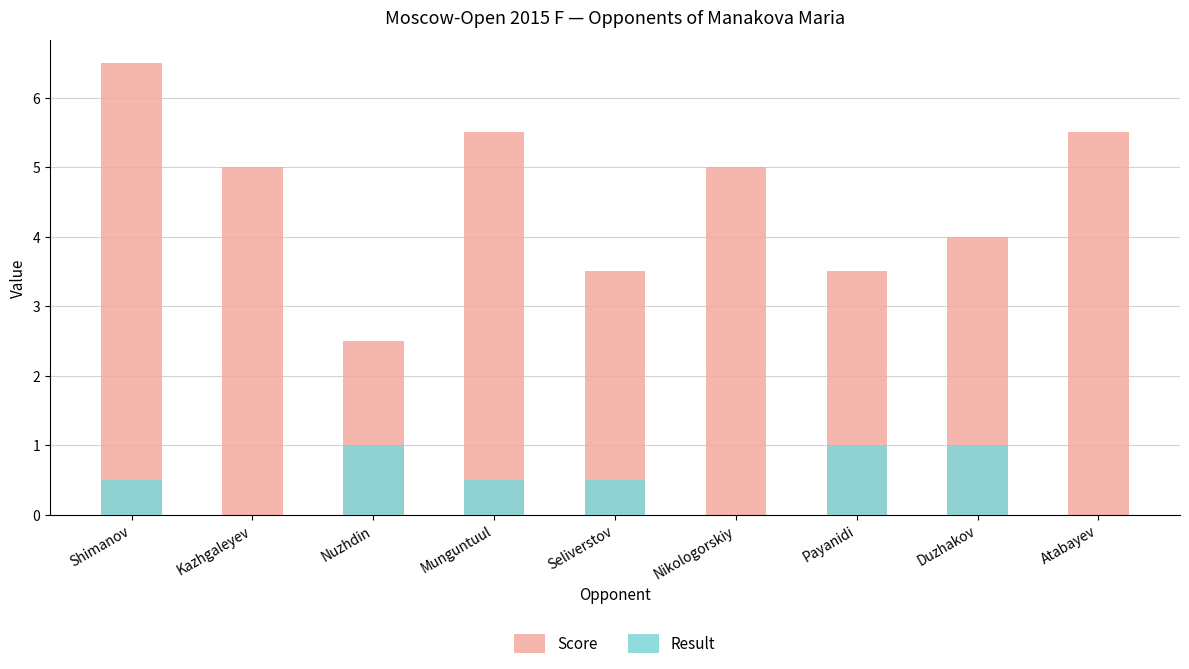

What is the label of the 1st bar from the left?

Shimanov